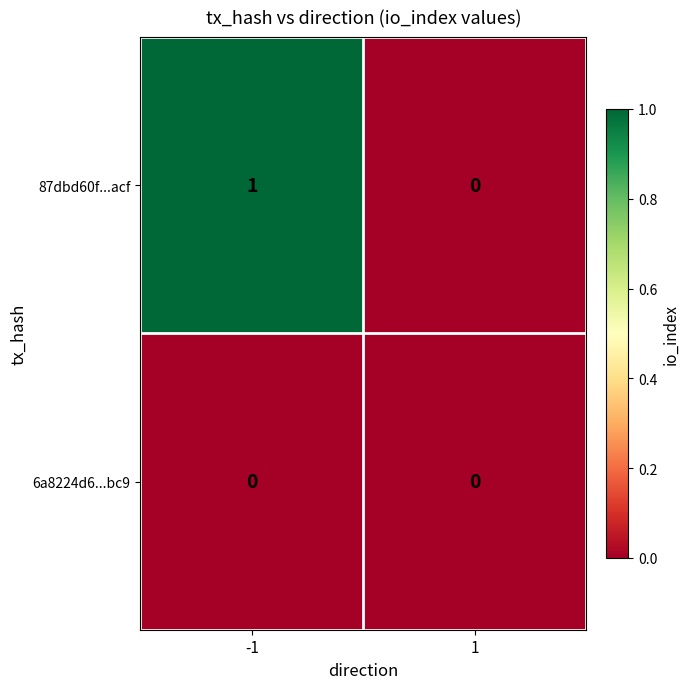

List the series in order of their overall mean, highest first.

87dbd60f...acf, 6a8224d6...bc9